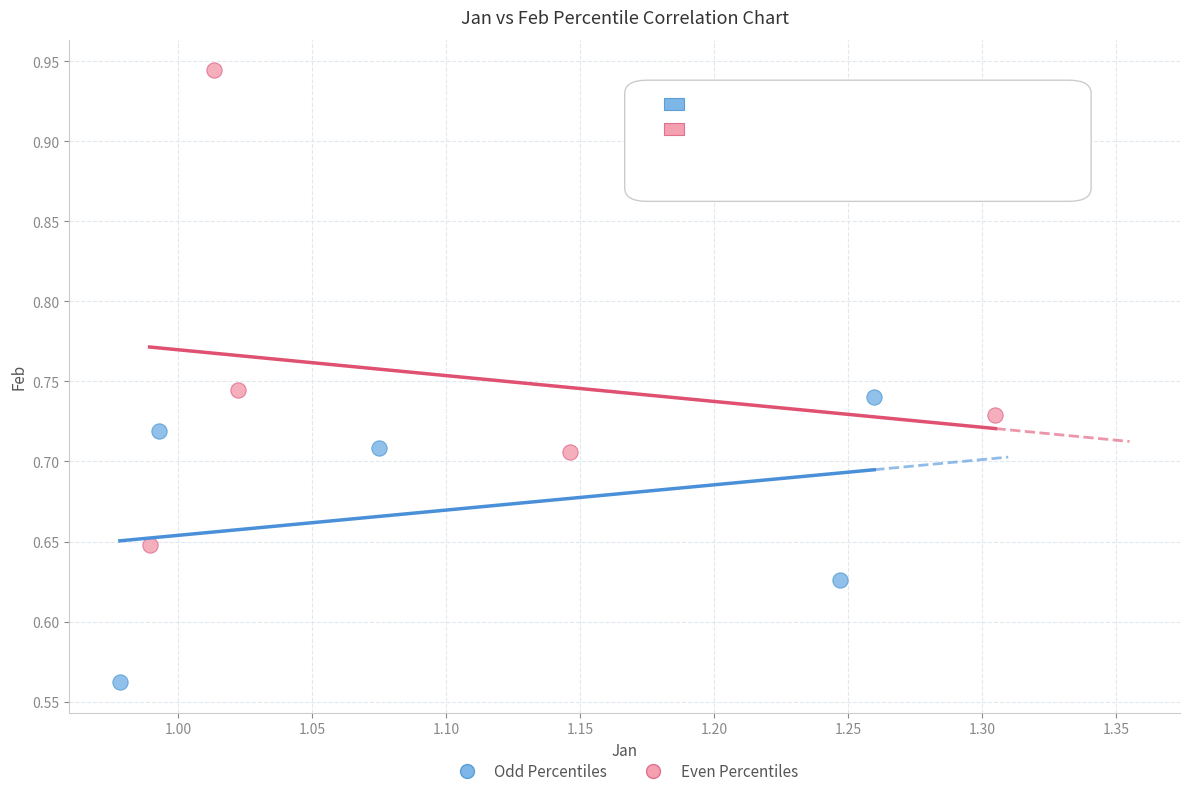

Which series has the largest Y range (max minus min)?

Even Percentiles